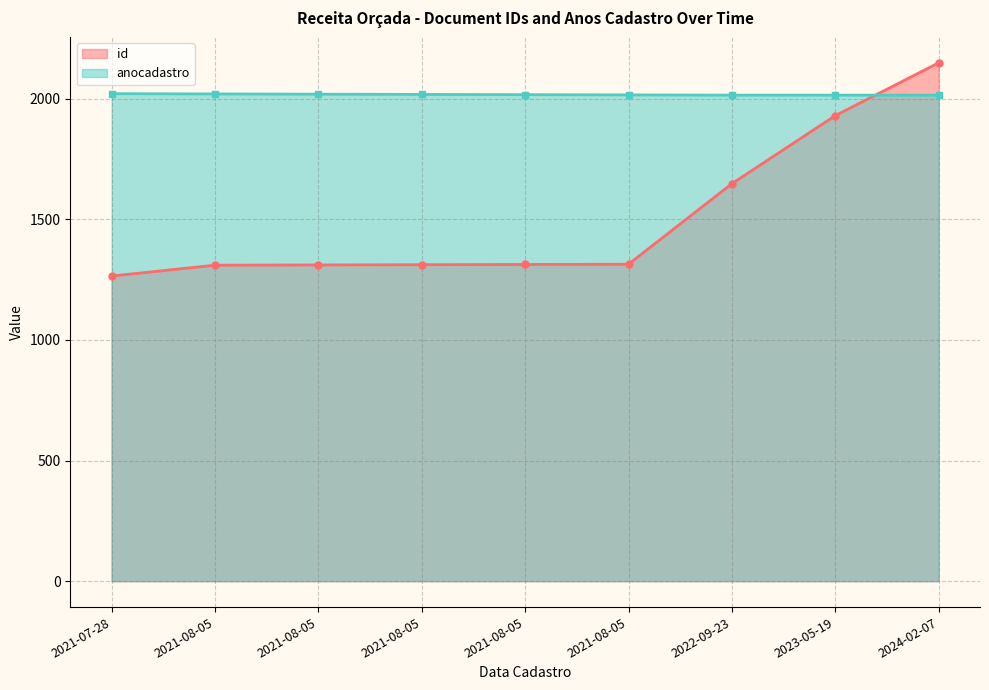

Rank the categories by value from lowest to highest.

2021-07-28, 2021-08-05, 2021-08-05, 2021-08-05, 2021-08-05, 2021-08-05, 2022-09-23, 2023-05-19, 2024-02-07